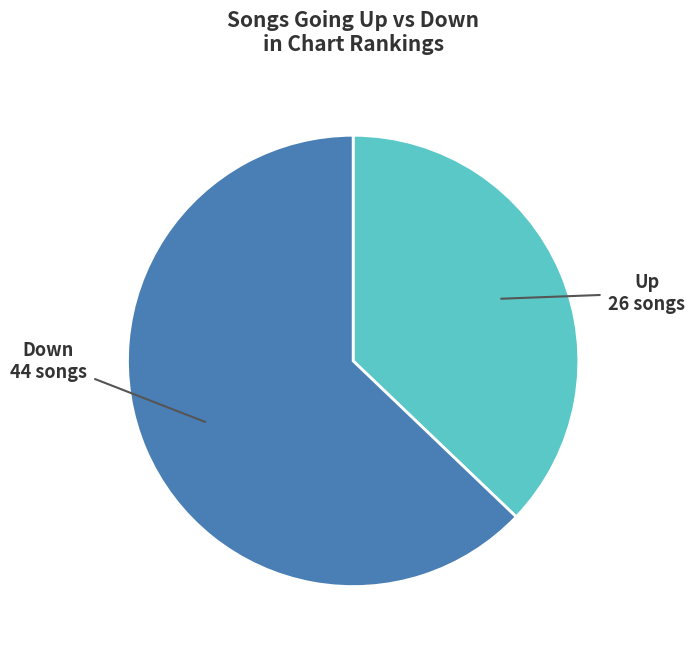

Does any single category account for the majority?

Yes